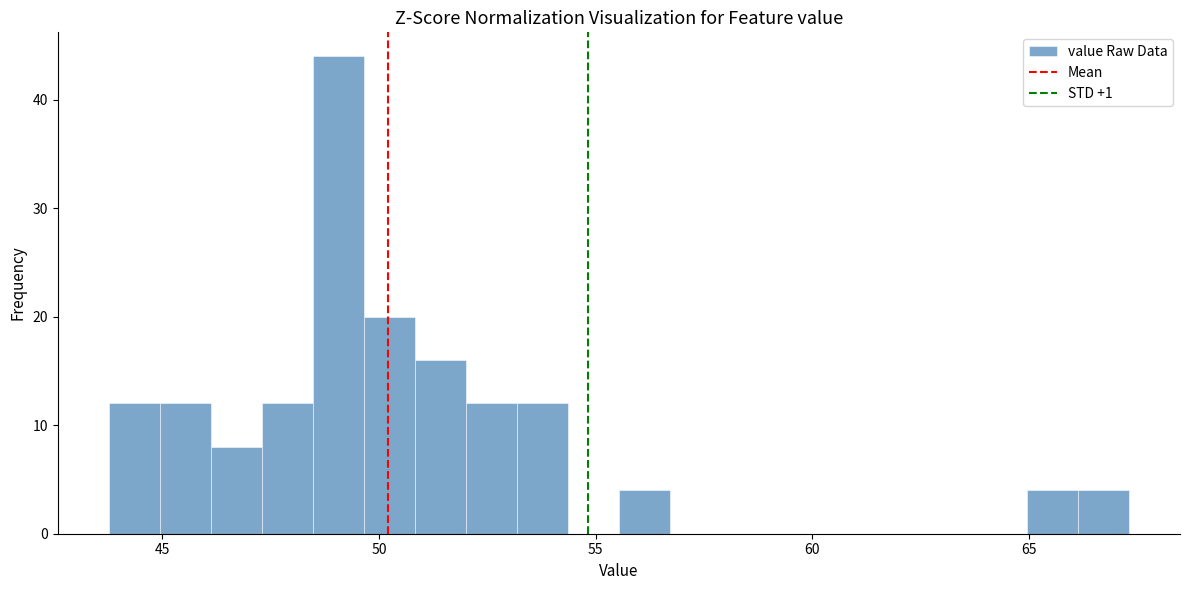

Read against the x-axis, roughly where is the centre of the tallest bar?

49.0